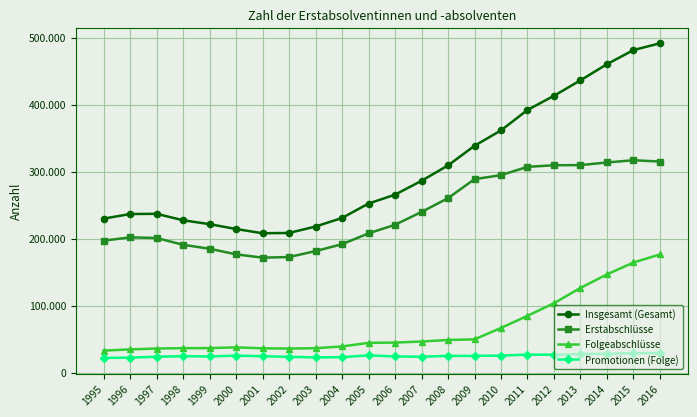

Does the chart have visible grid lines?

Yes